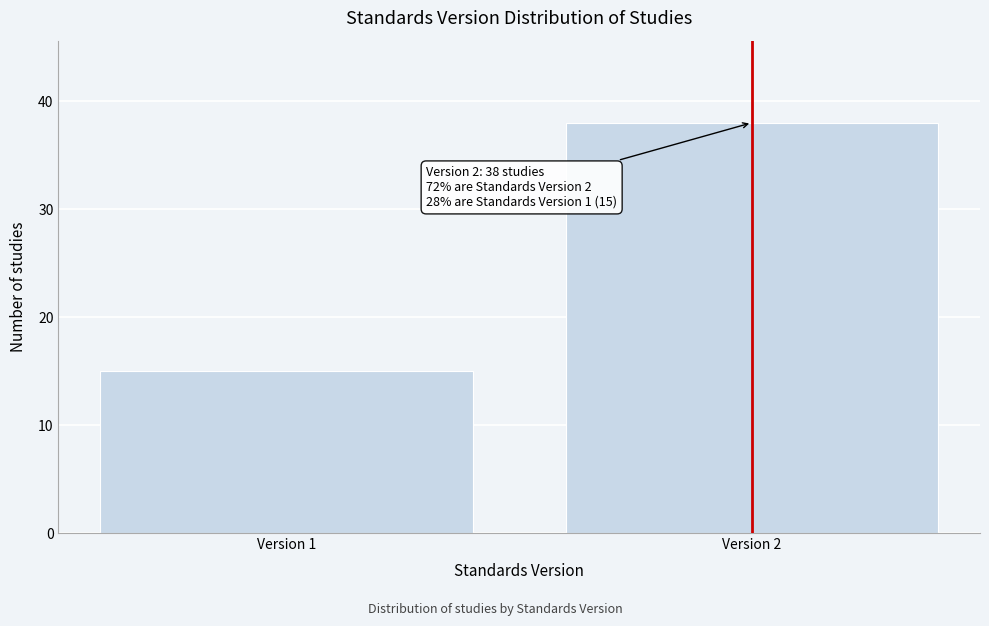

Reading left to right, extract all data points from this chart.

15	38